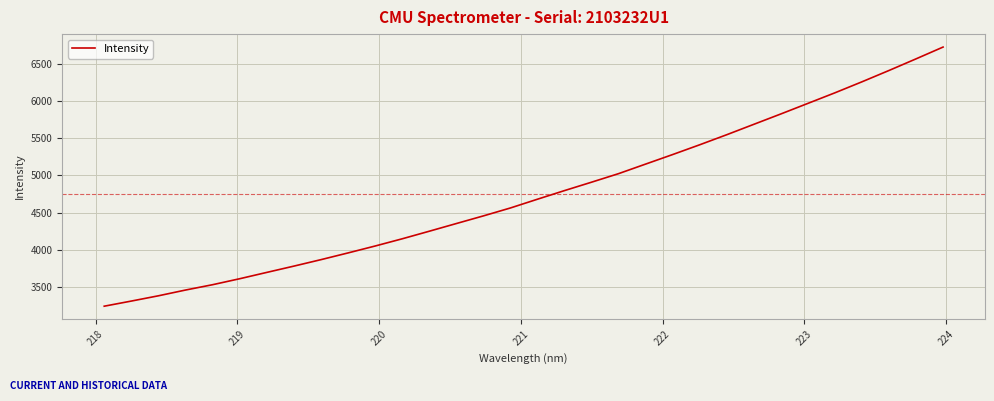

What is the difference between the maximum and minimum values?

3496.9